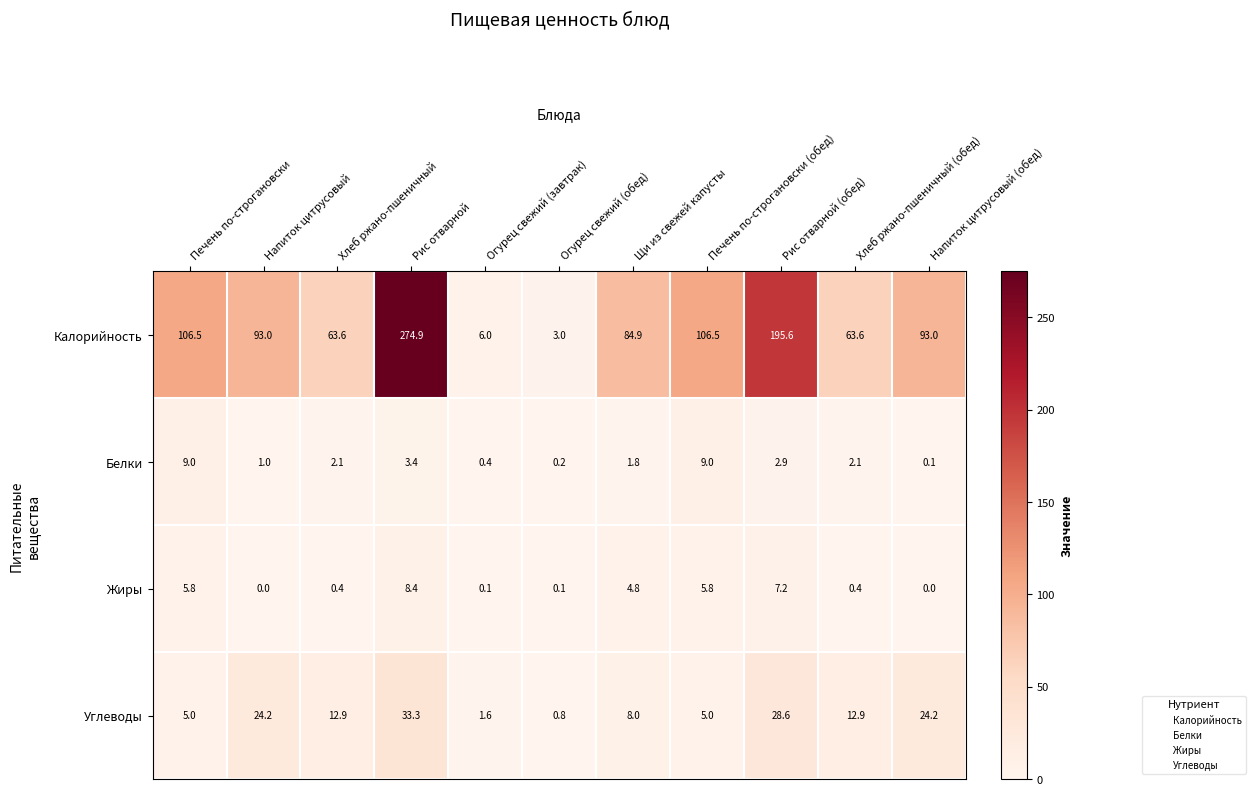

List the series in order of their peak value, highest first.

Калорийность, Углеводы, Белки, Жиры